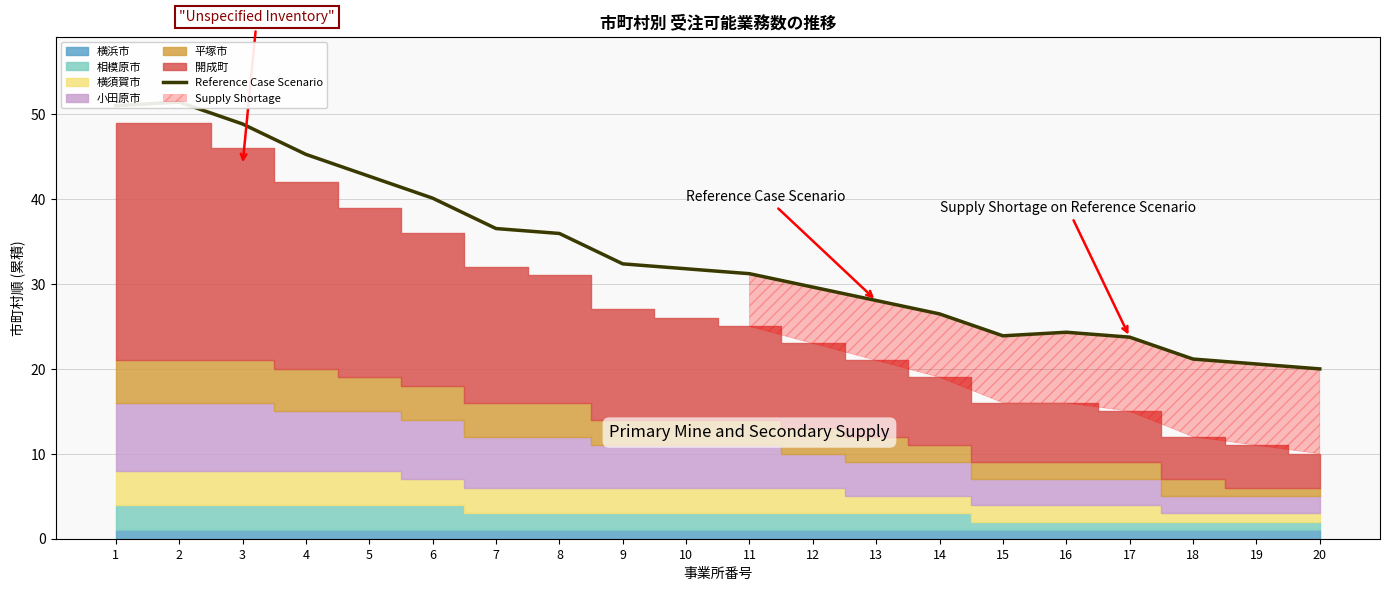

Reading right to left, list all the values displayed in this chart.

20=20.0	19=20.6	18=21.2	17=23.7	16=24.3	15=23.9	14=26.5	13=28.1	12=29.6	11=31.2	10=31.8	9=32.4	8=35.9	7=36.5	6=40.1	5=42.7	4=45.3	3=48.8	2=51.4	1=51.0